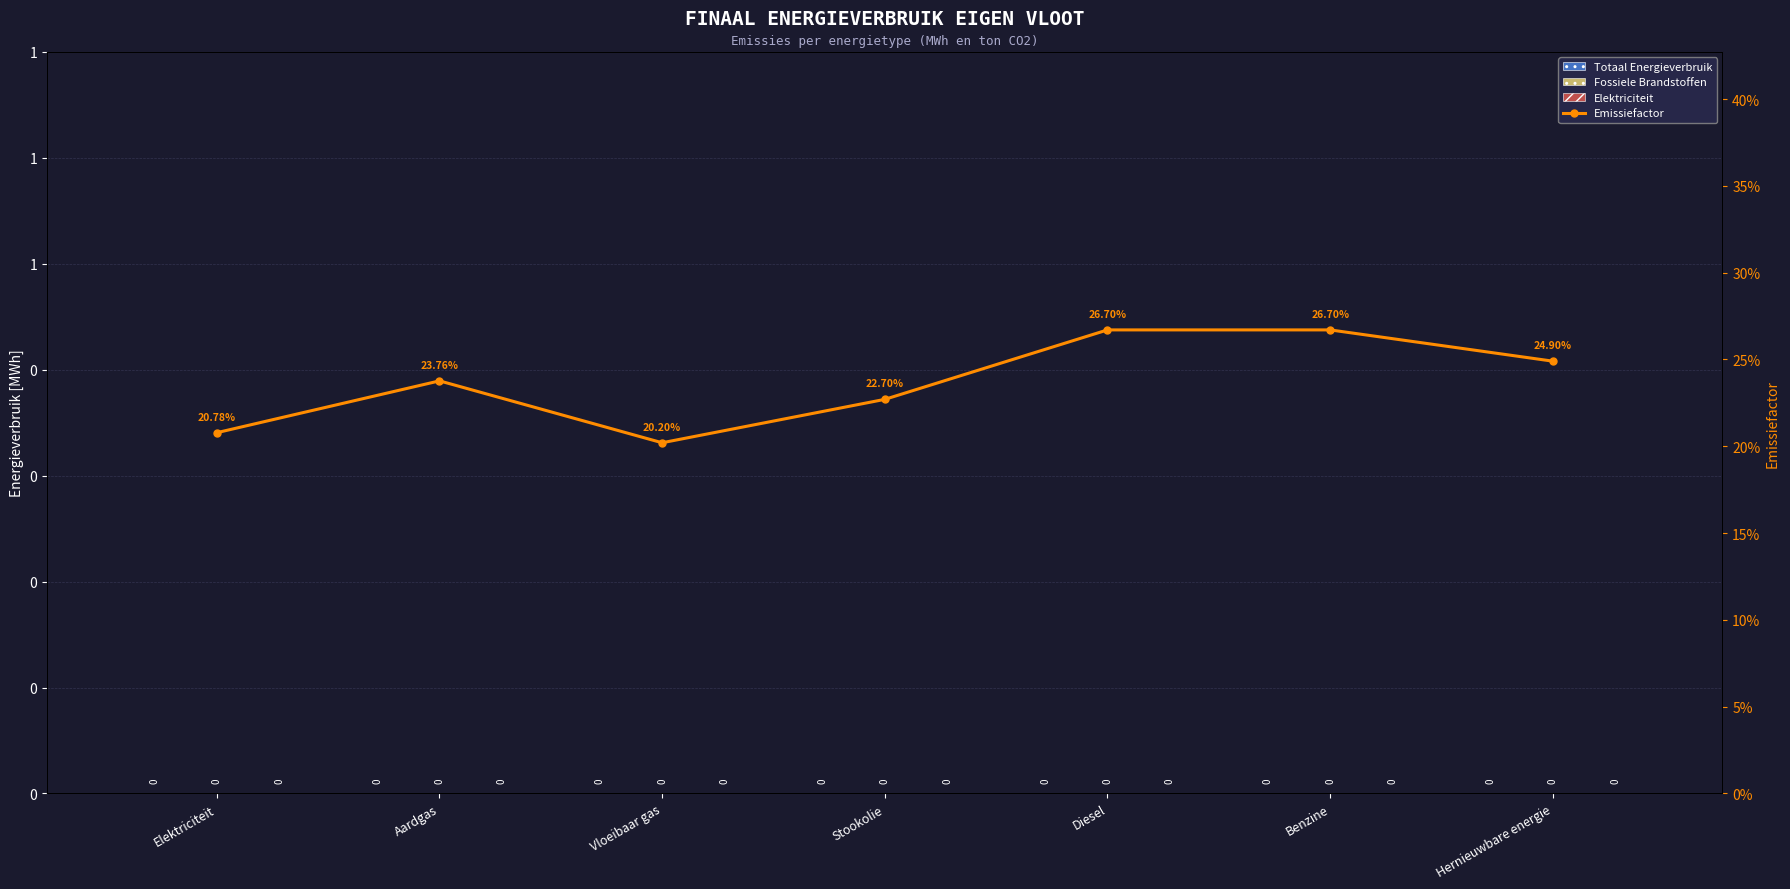

Which series has the widest spread of values?

Emissiefactor